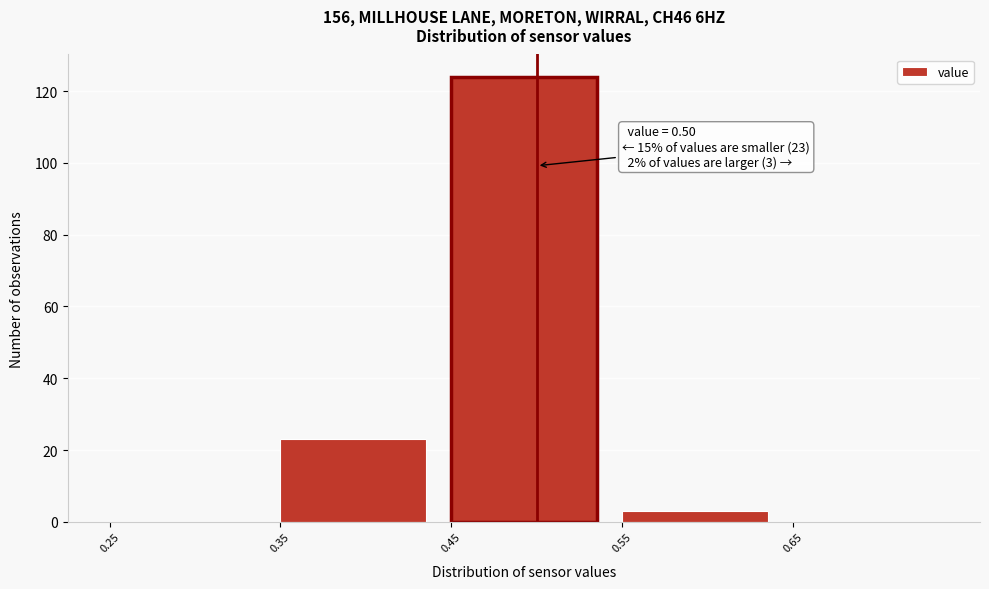

Over which range of the x-axis is the bar tallest?

0.45 to 0.55